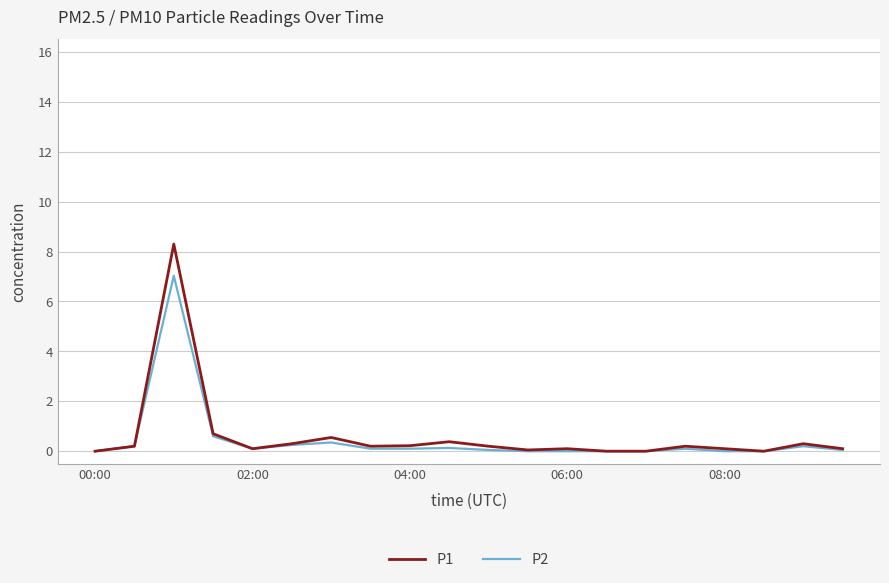

True or false: P1 has more than 2 interior local peaks.

True